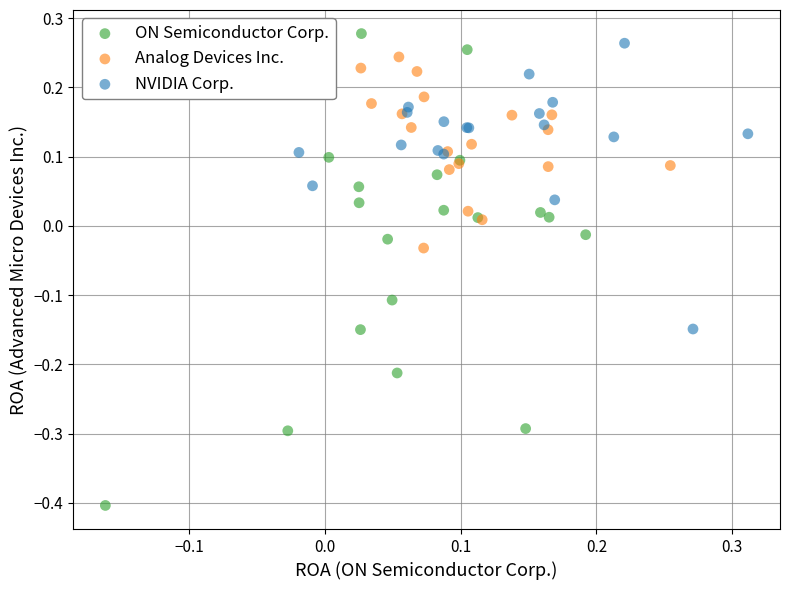

Which series has the largest Y range (max minus min)?

ON Semiconductor Corp.